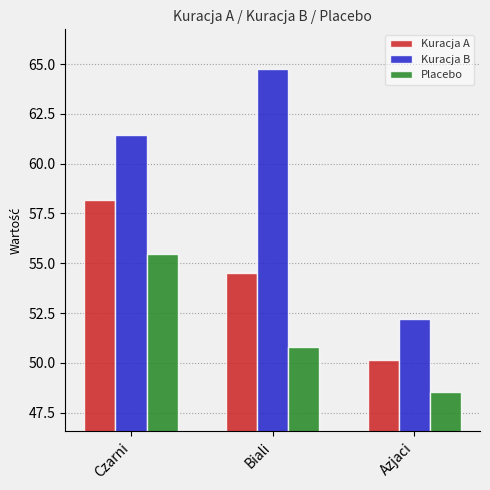

Is it true that Kuracja A equals 17.3 at Biali?

False